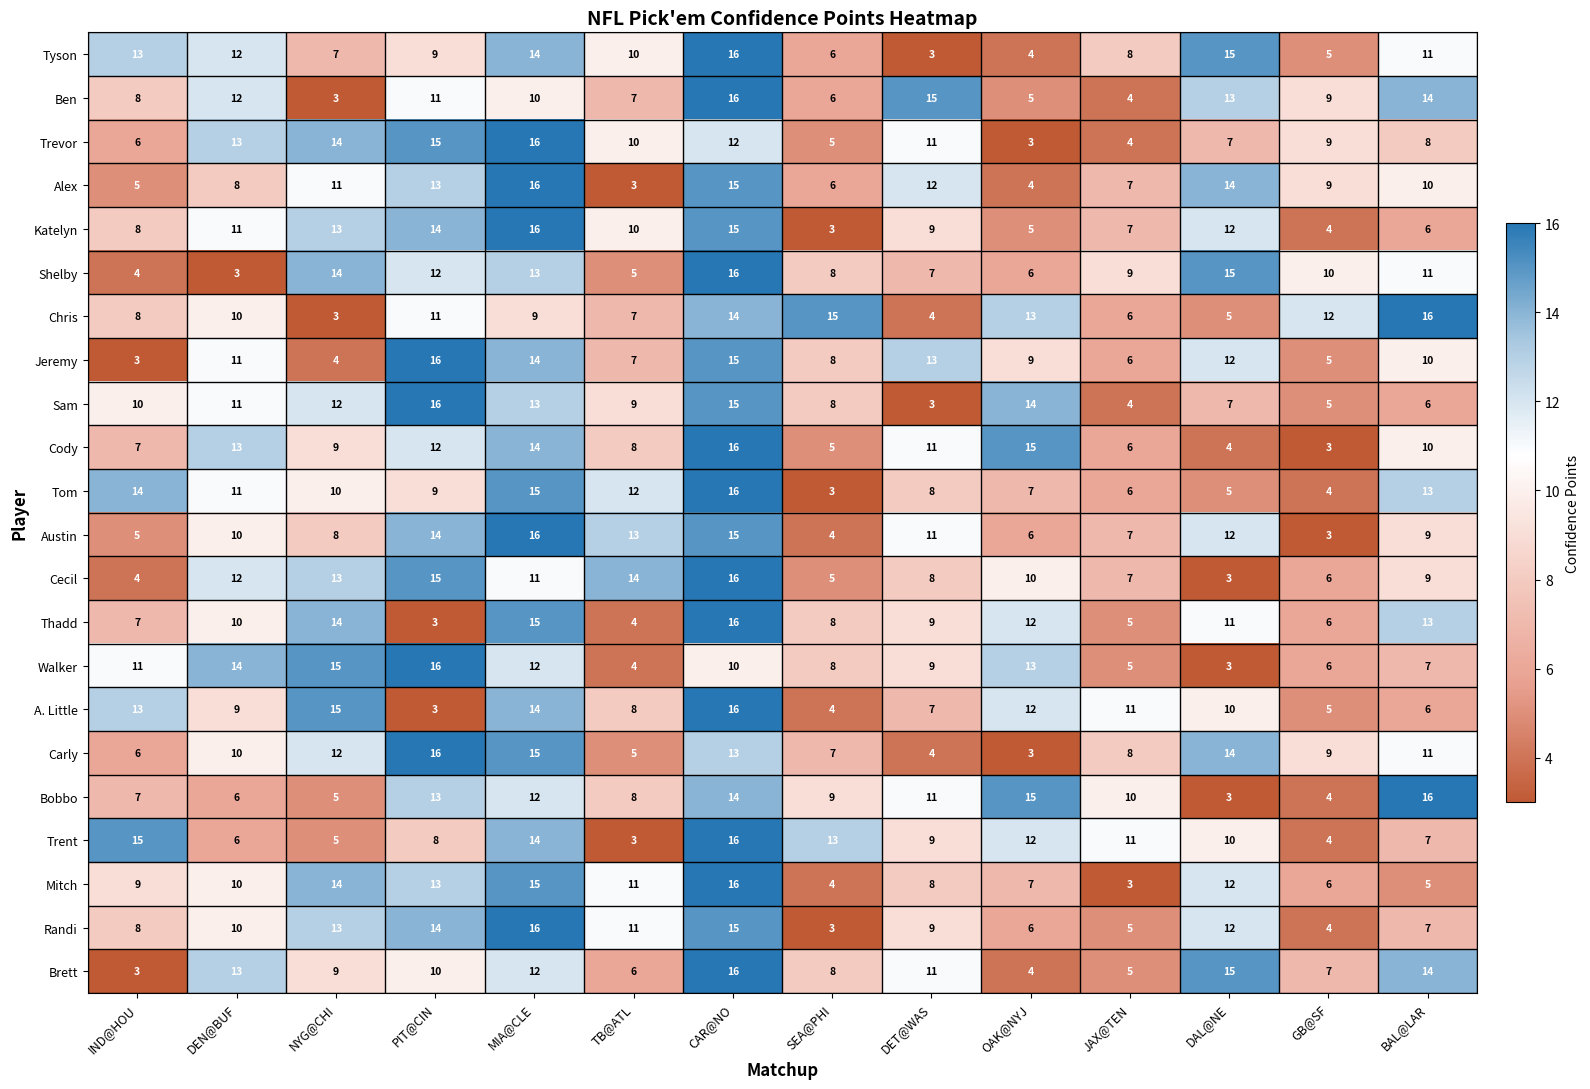

What is the spread (max minus min) of values at NYG@CHI?

12